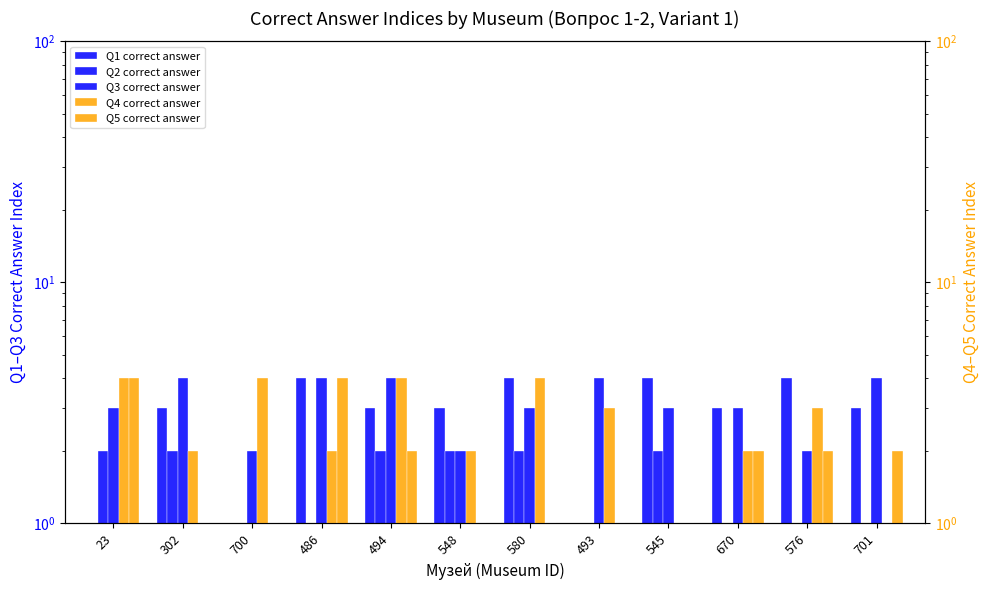

List the series in order of their peak value, lowest first.

Q2 correct answer, Q1 correct answer, Q3 correct answer, Q4 correct answer, Q5 correct answer